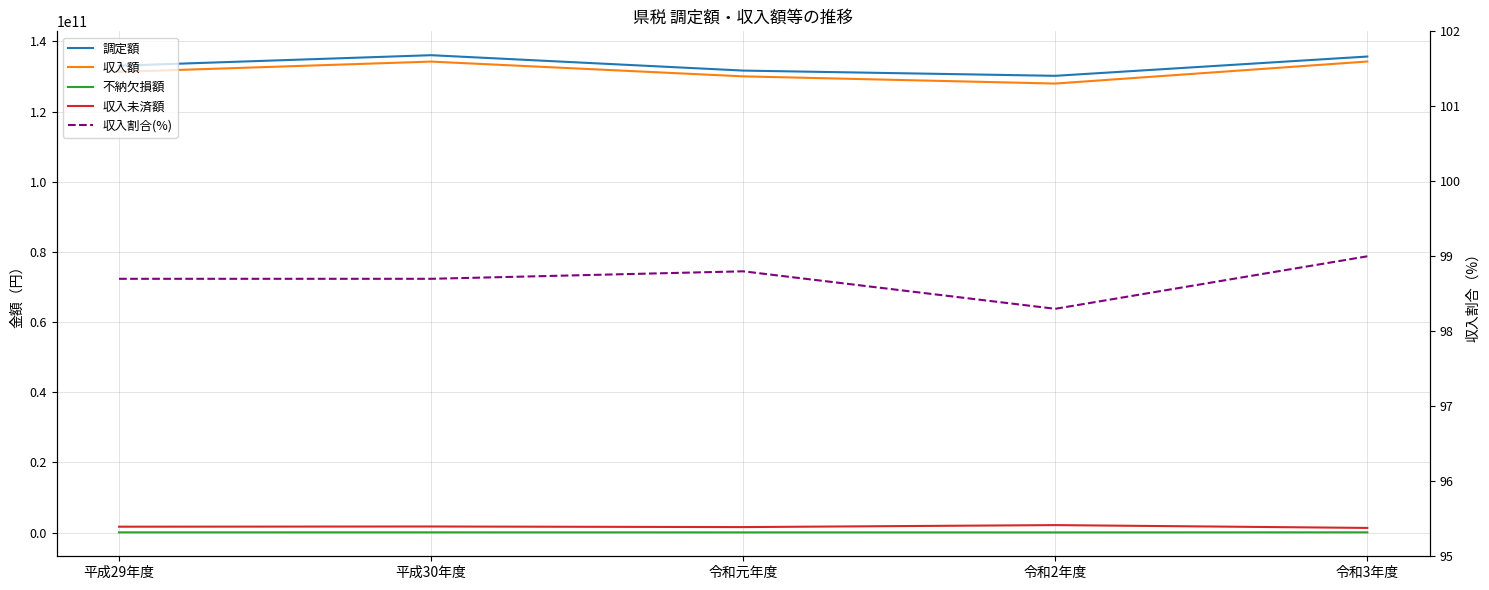

True or false: 調定額 and 不納欠損額 cross at least once.

False